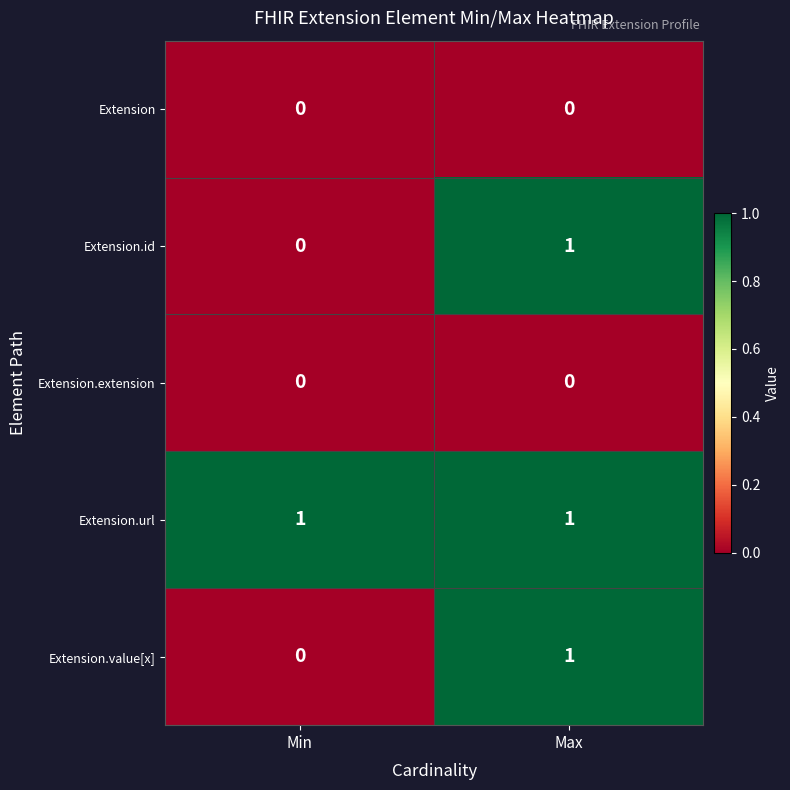

Where is Extension.value[x] nearest to the value 0?

Min